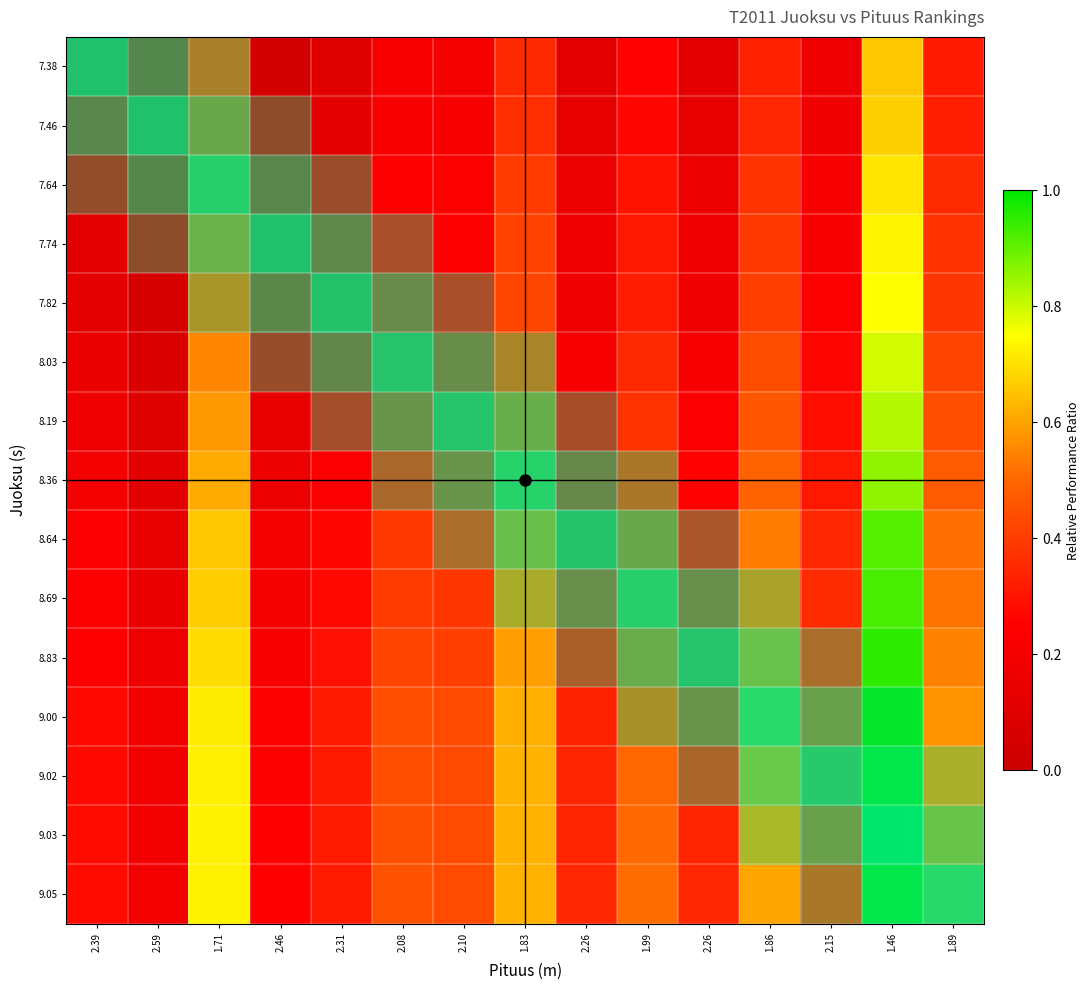

At how many categories does at least one series exceed 0?

15